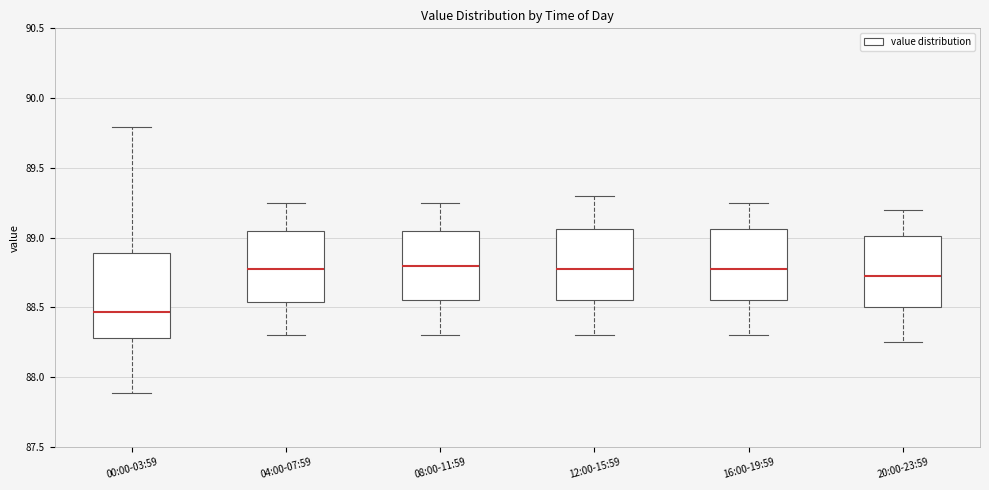

Where does the median line of the box for 16:00-19:59 sit on the y-axis? The values are not printed on the chart, so give them approximately, as read against the axis.

88.80